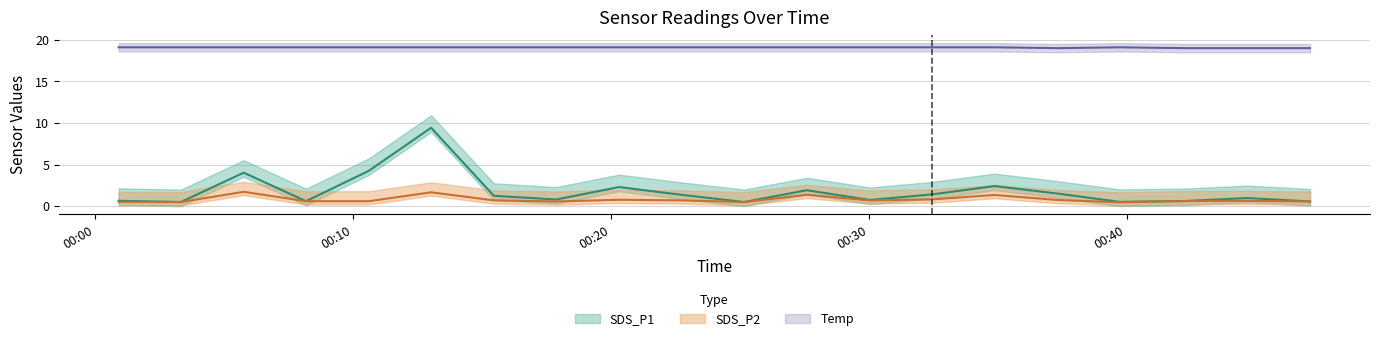

The SDS_P1 series shows 4.2 at 2021/09/16 00:10:37. True or false?

True